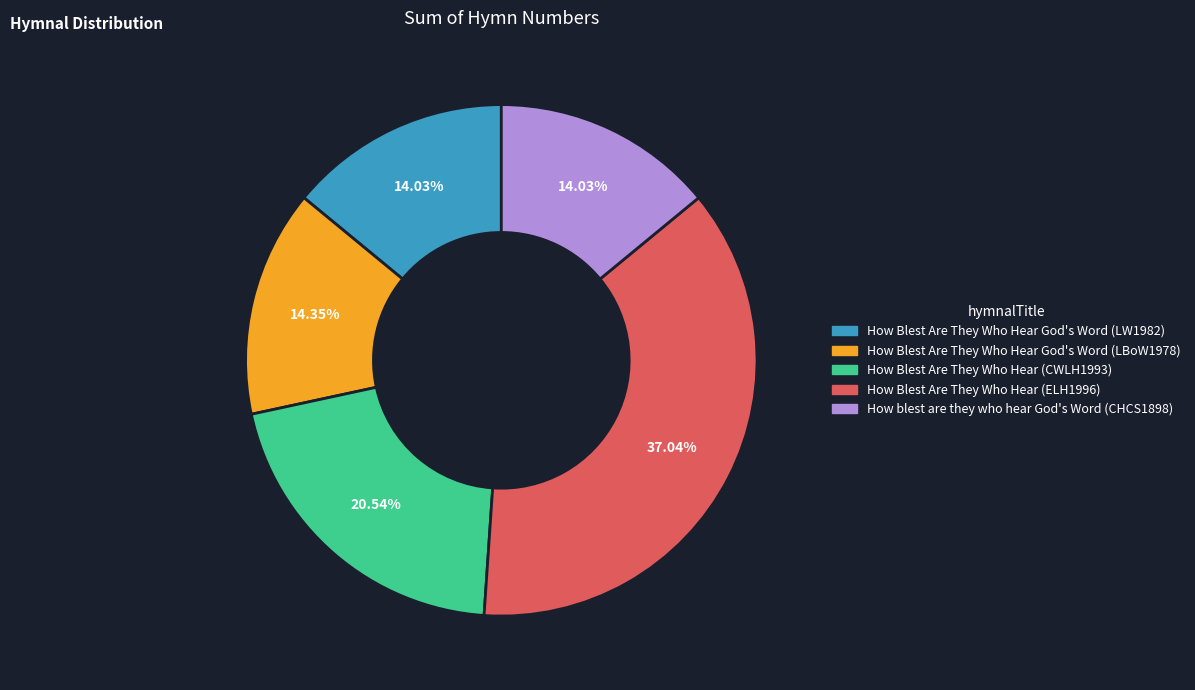

Do How blest are they who hear God's Word (CHCS1898) and How Blest Are They Who Hear (ELH1996) together represent more than half of the pie?

Yes